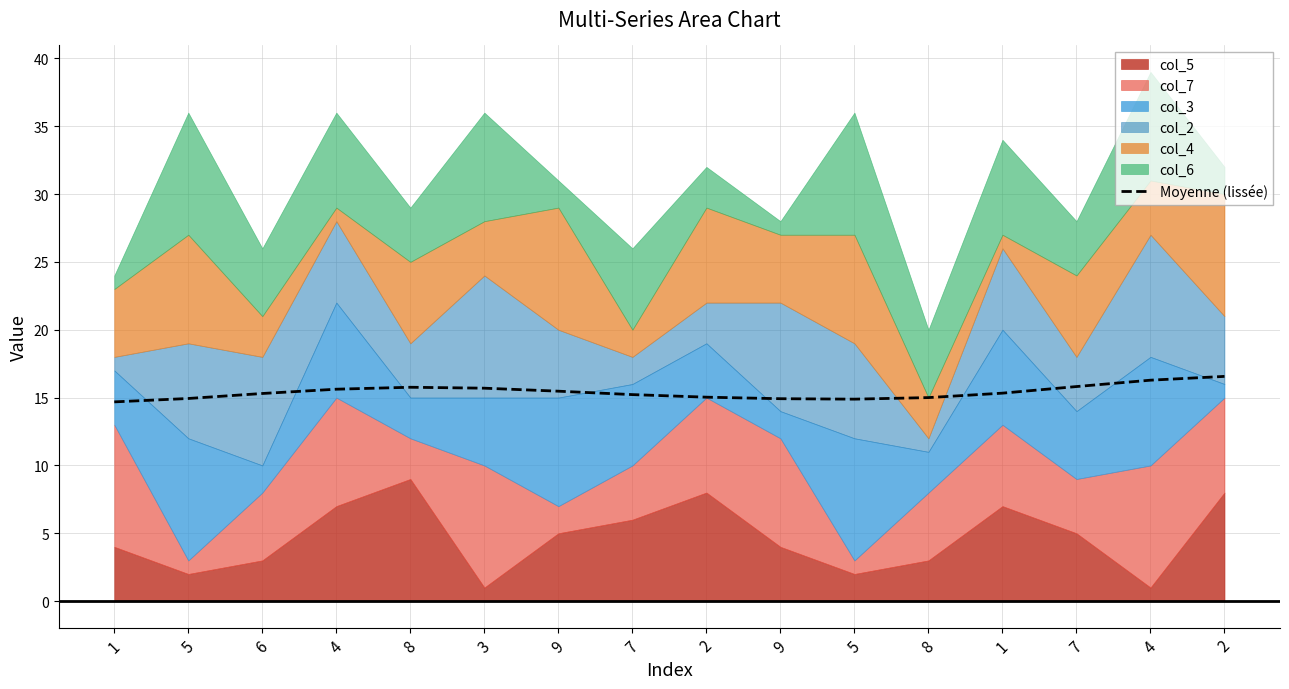

What is the difference between the maximum and second lowest values?

1.7